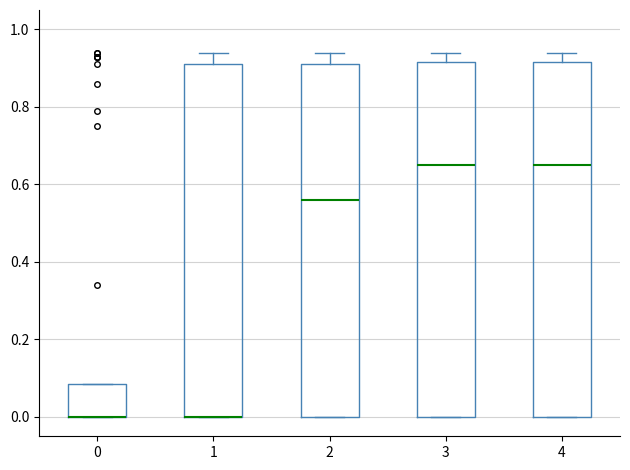

Where is the lower edge of the box at x = 1 on the y-axis? The values are not printed on the chart, so give them approximately, as read against the axis.

0.00